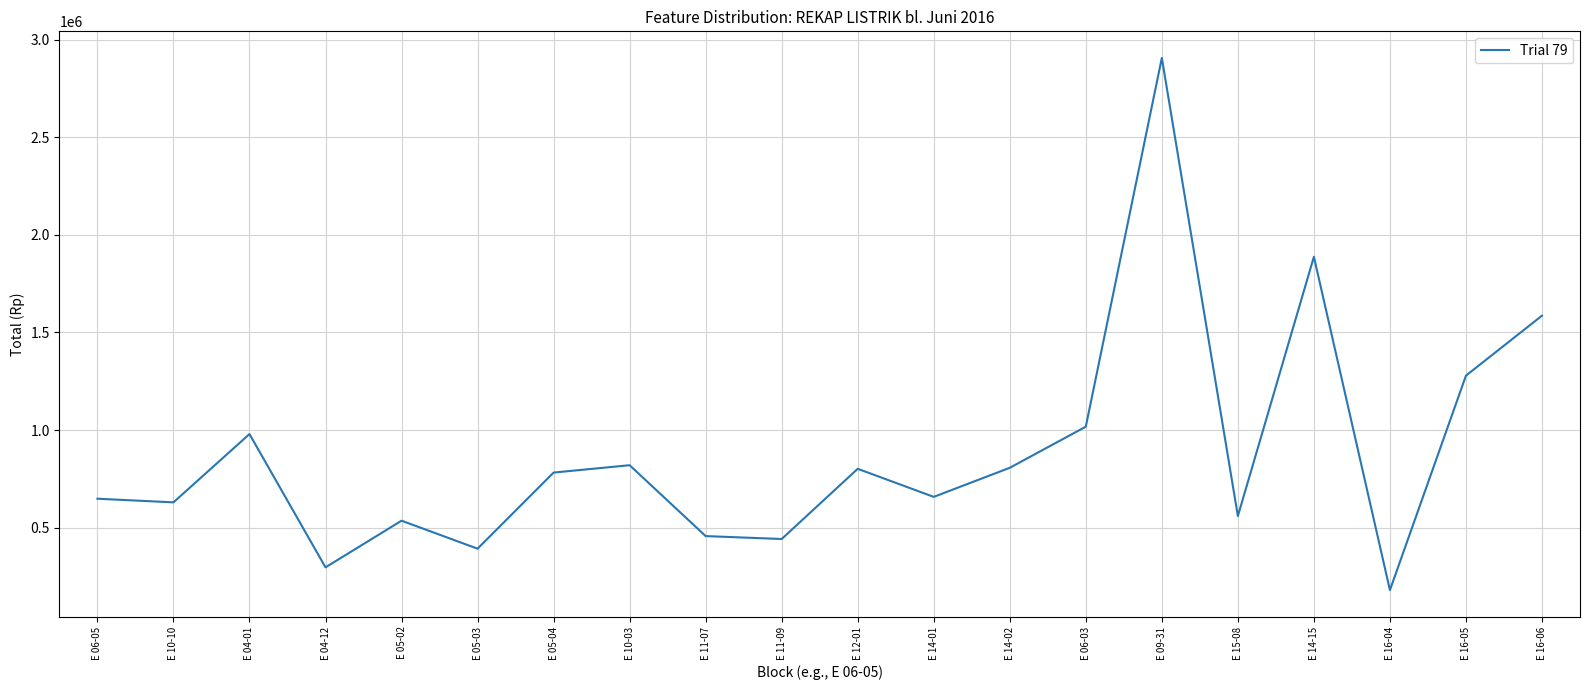

Read the value at E 04-12, to the nearest 10.

295970